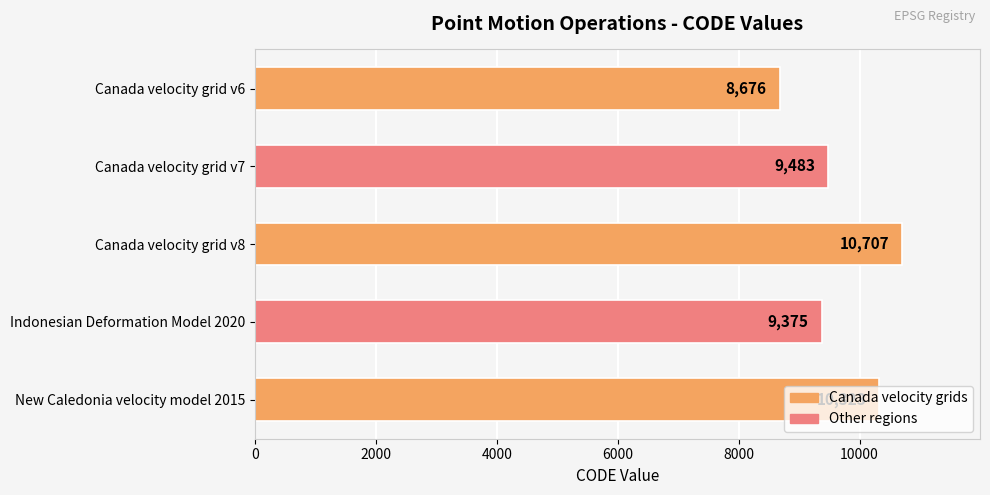

What is the sum of all values?

48564